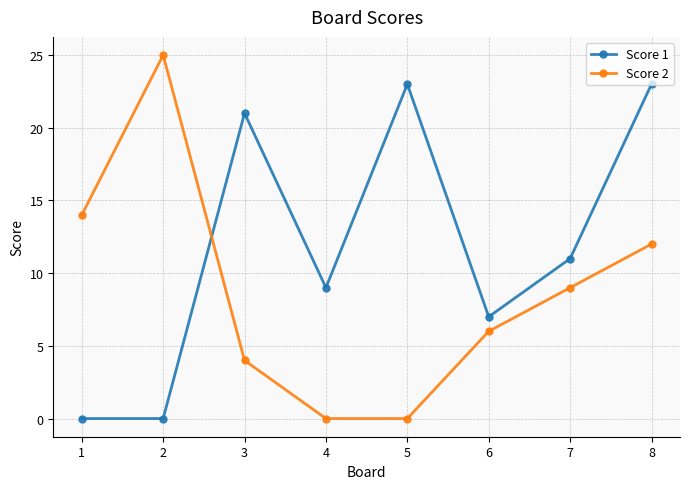

Where does the Score 2 series first go above 9?

1